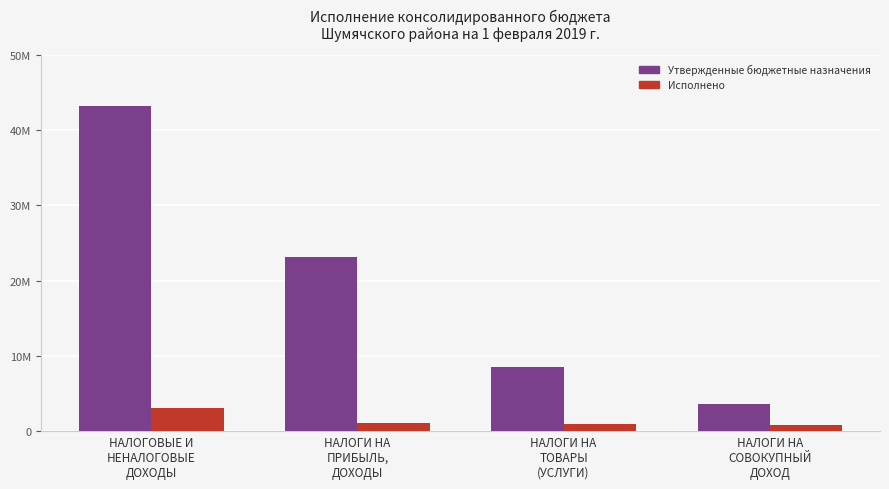

What is the difference between the highest and lowest values at НАЛОГИ НА
ТОВАРЫ
(УСЛУГИ)?

7609433.3